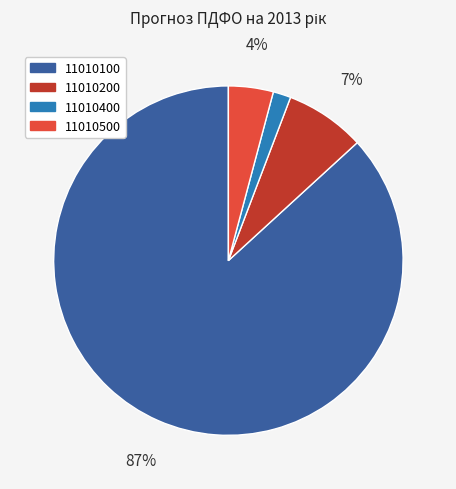

Do 11010400 and 11010500 together represent more than half of the pie?

No